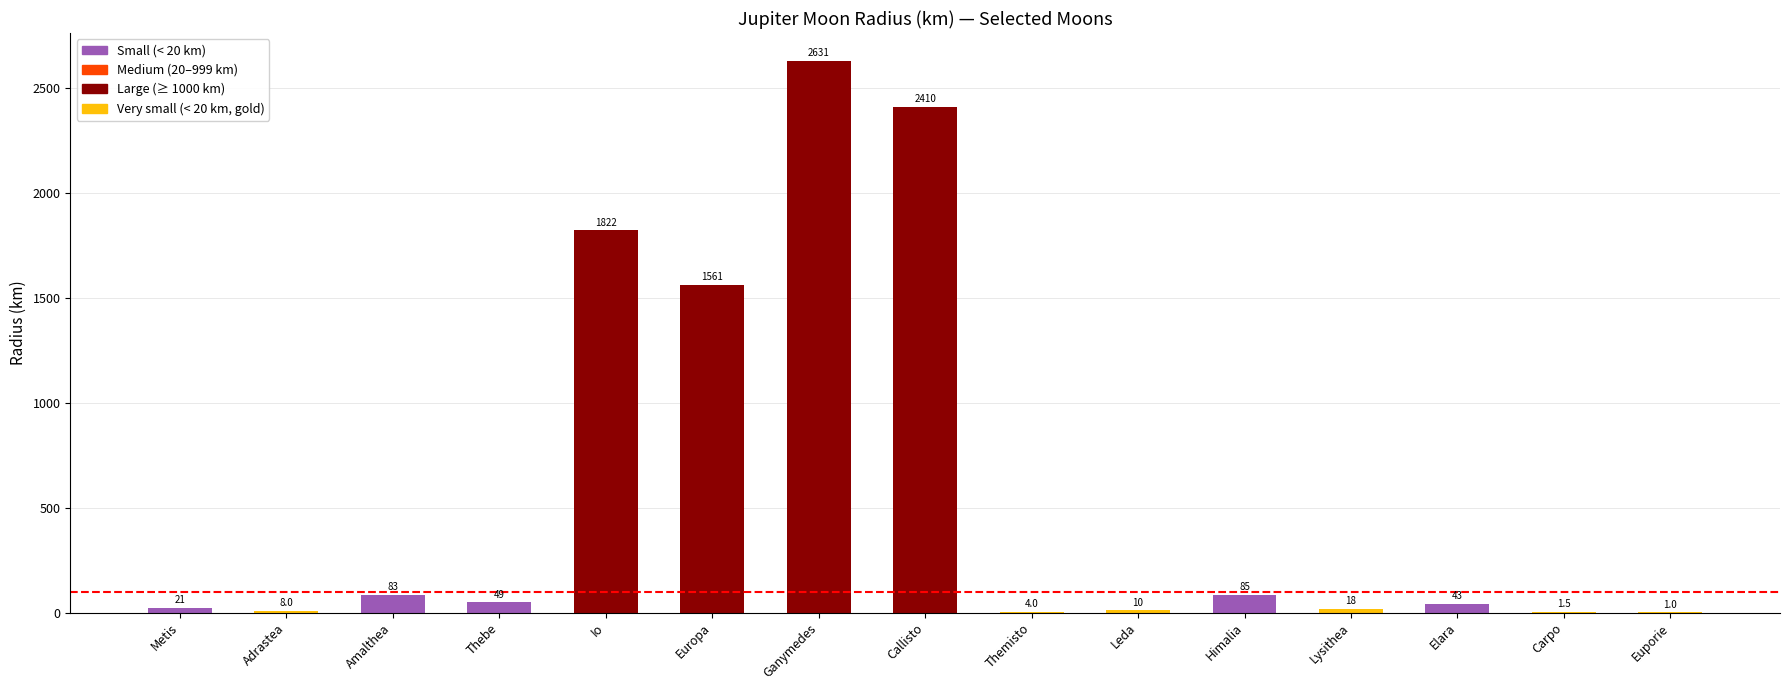

What is the change in value from Metis to Thebe?

+28.0